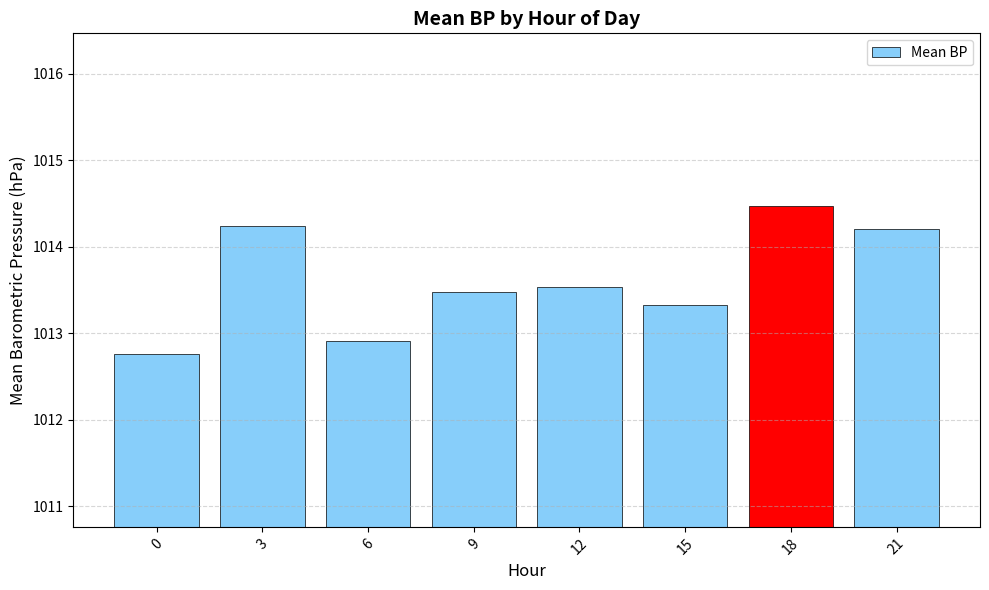

Which label corresponds to the largest value in the chart?

18